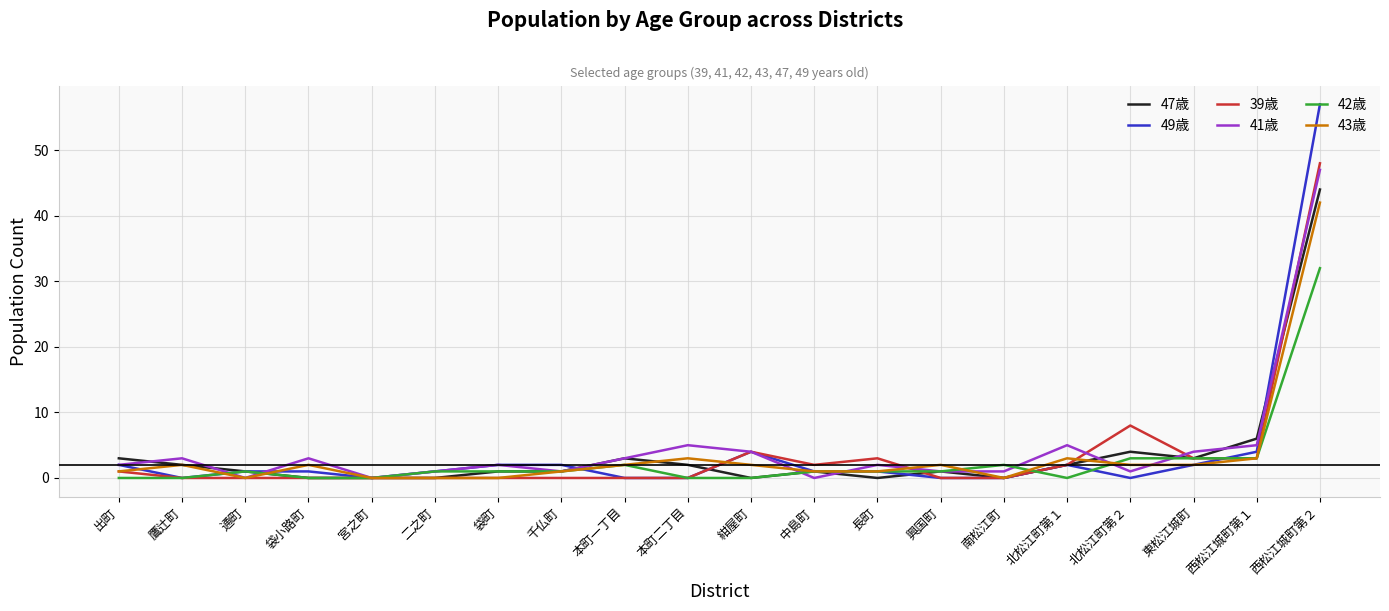

Where does the 47歳 series first go above 1?

出町